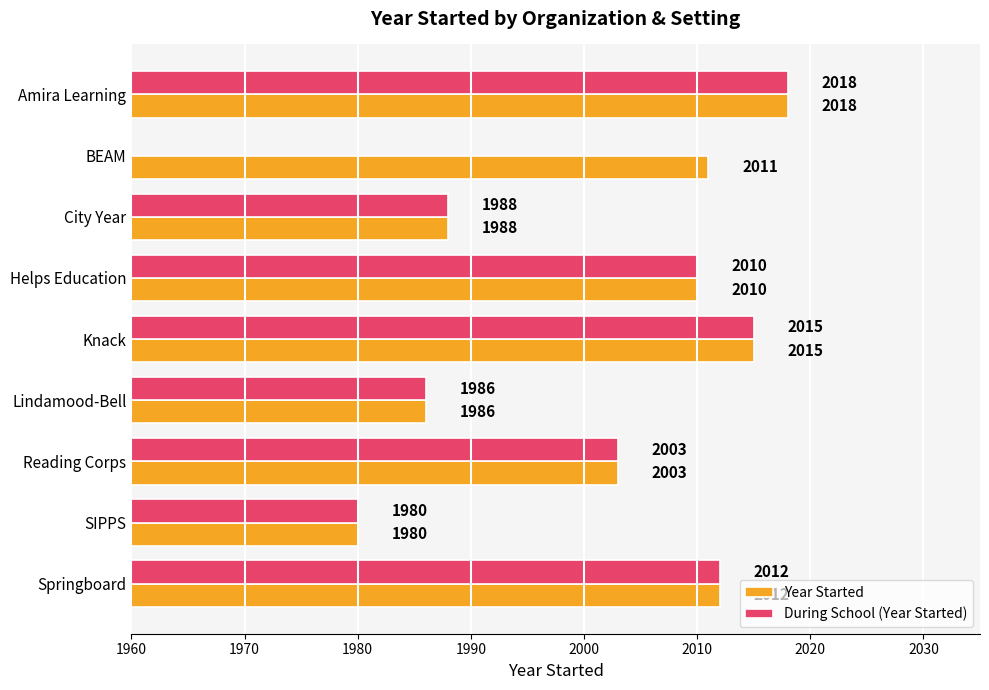

What is the difference between the During School (Year Started) values at Helps Education and Lindamood-Bell?

24